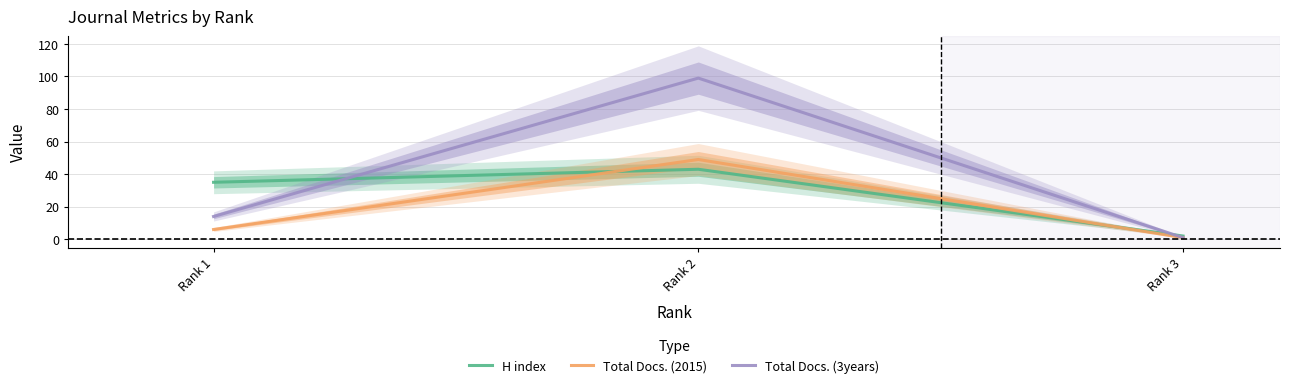

Which category has the highest value across all series?

Rank 2